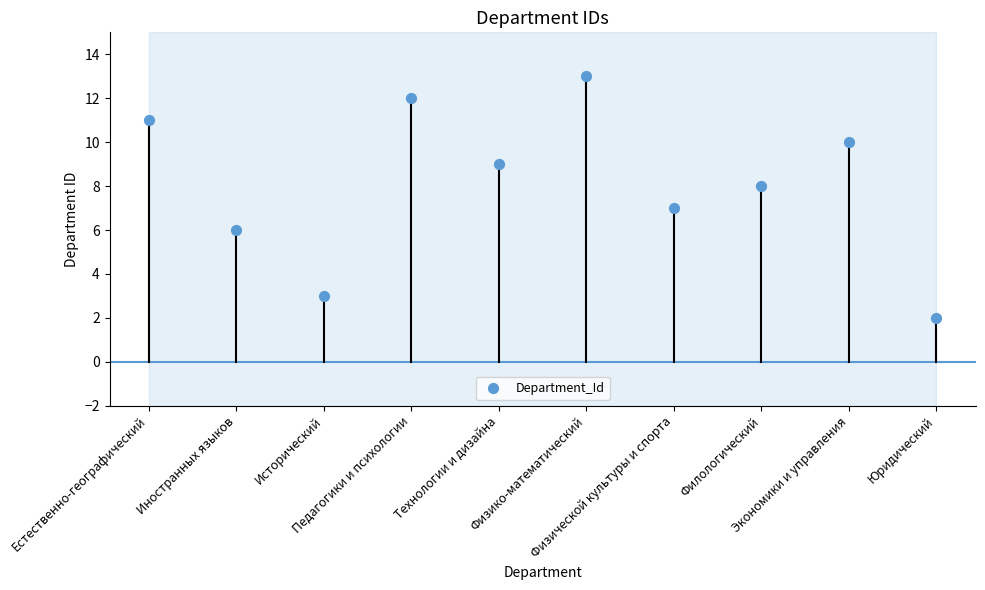

What is the range of Y values (max minus min)?

11